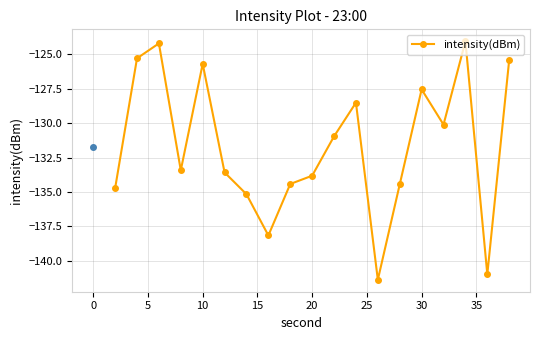

How many series are shown in this chart?

1